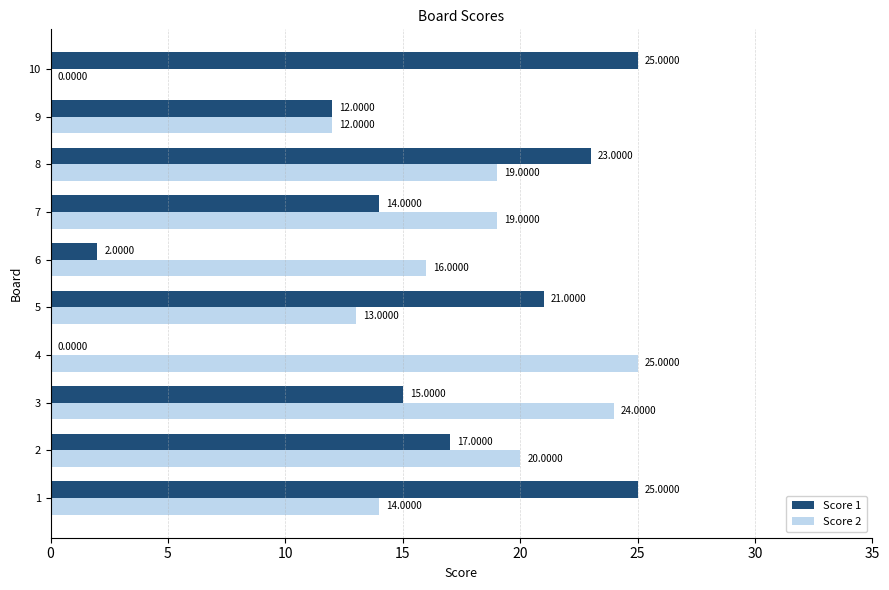

The Score 2 series shows 30 at 5. True or false?

False